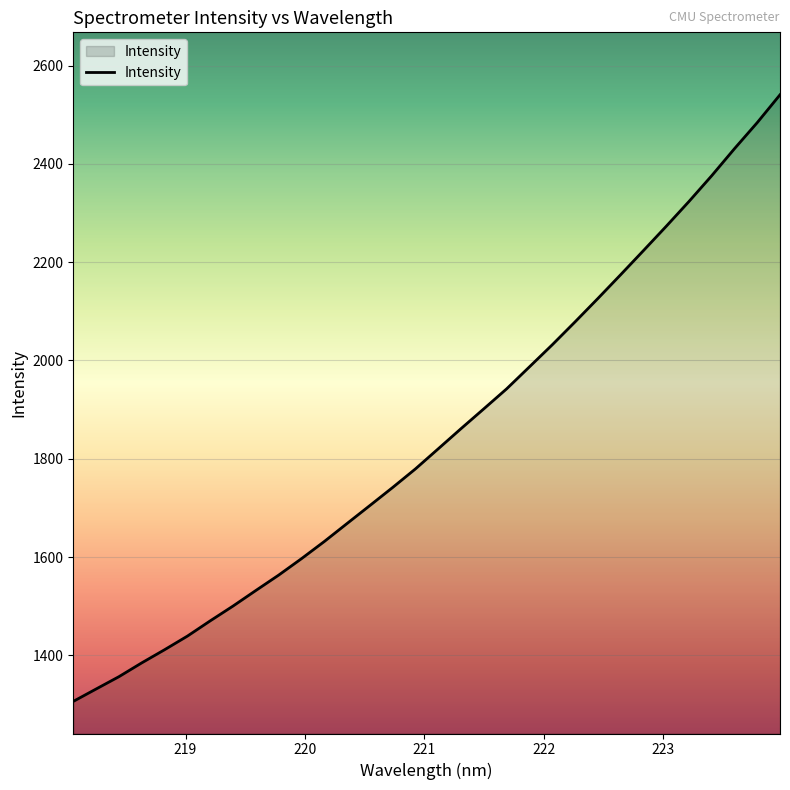

What is the greatest value displayed?

2540.6